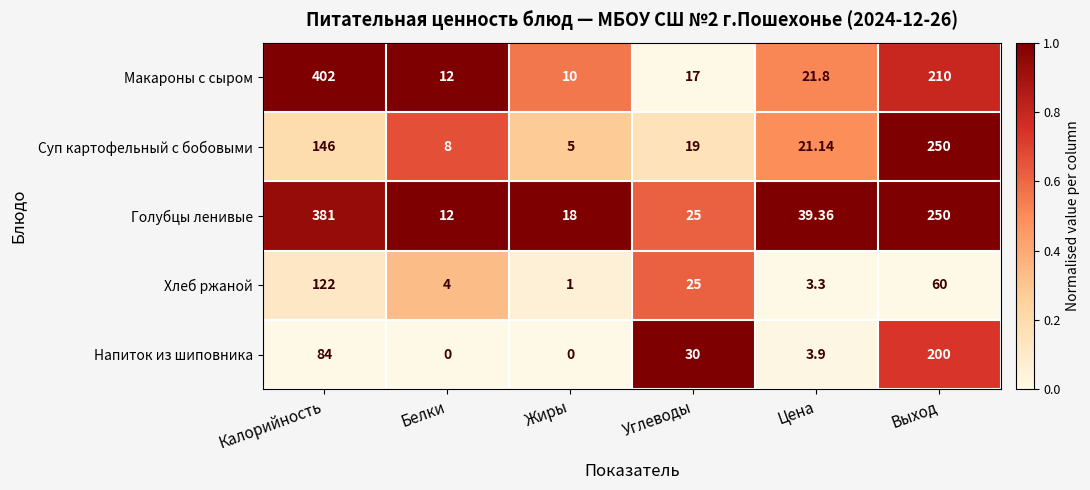

Which series has the widest spread of values?

Макароны с сыром